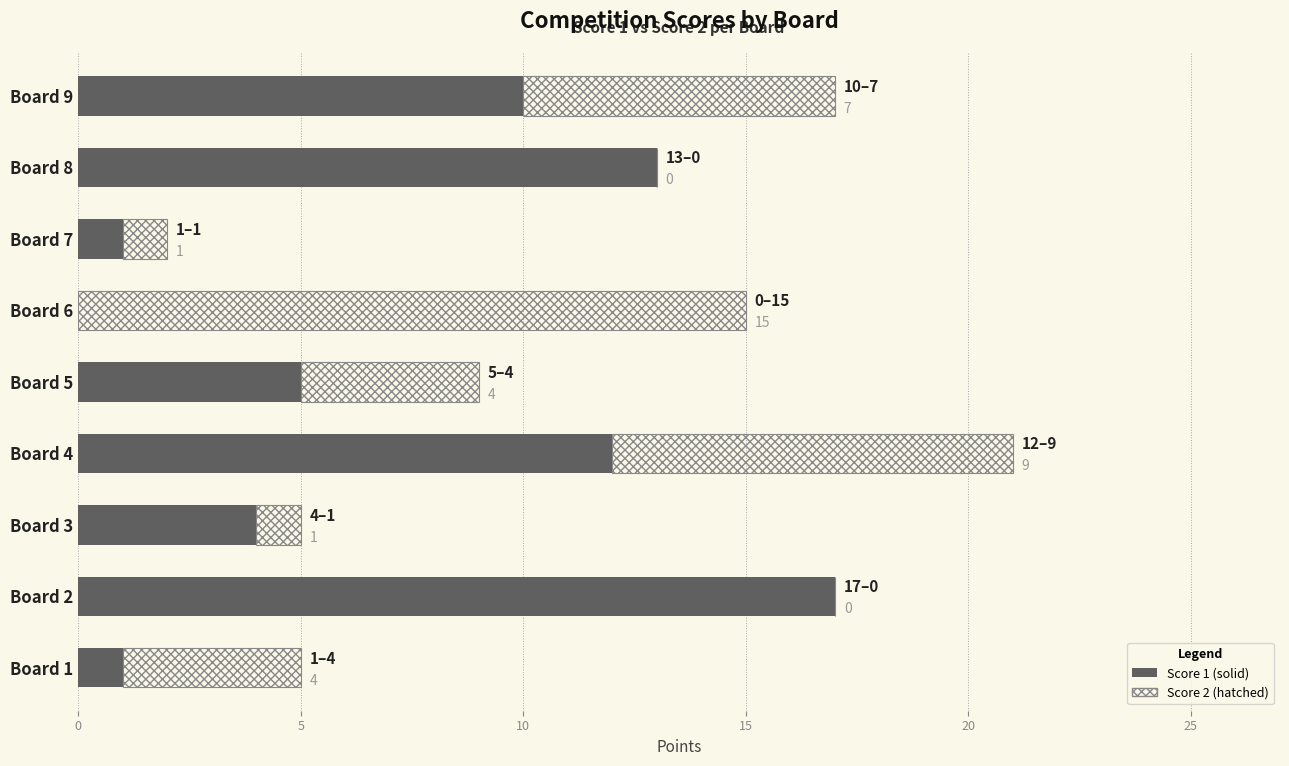

At which category is the sum across all series the highest?

Board 4